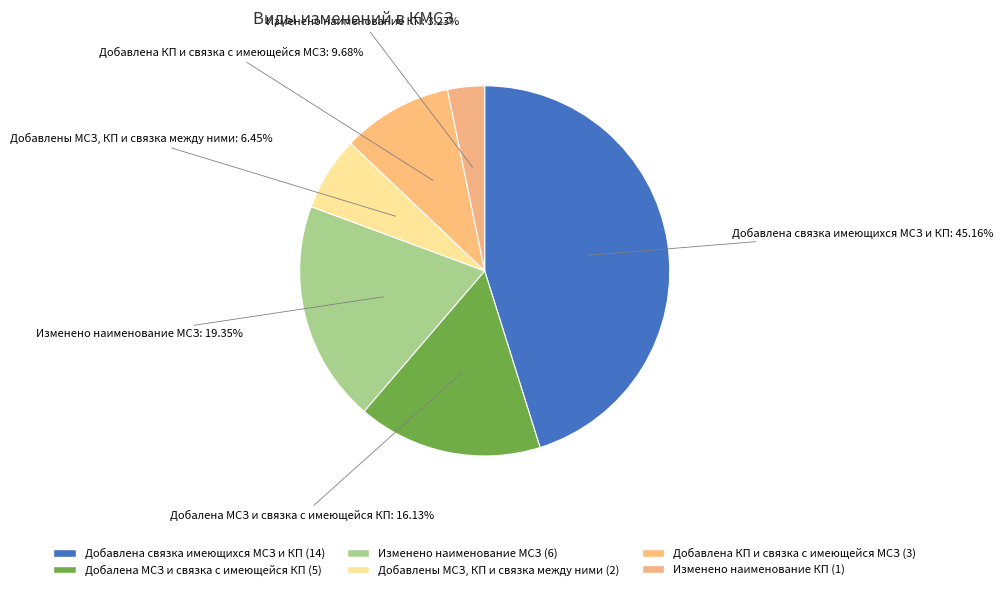

How many slices are in this pie chart?

6